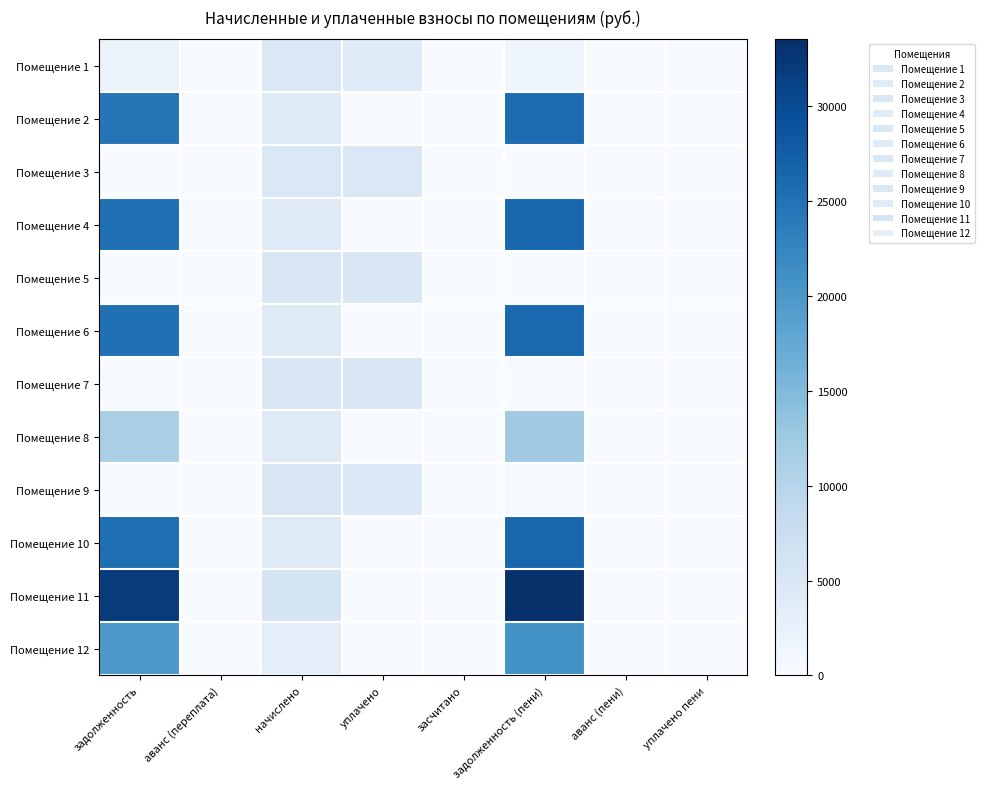

Rank the series at аванс (переплата) from highest to lowest value.

Помещение 9, Помещение 1, Помещение 2, Помещение 3, Помещение 4, Помещение 5, Помещение 6, Помещение 7, Помещение 8, Помещение 10, Помещение 11, Помещение 12